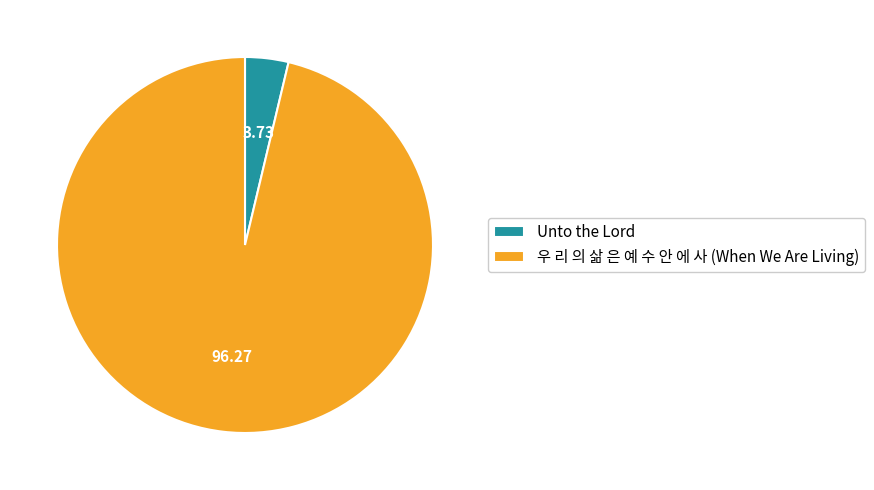

Is the sum of Unto the Lord and 우 리 의 삶 은 예 수 안 에 사 (When We Are Living) greater than half?

Yes